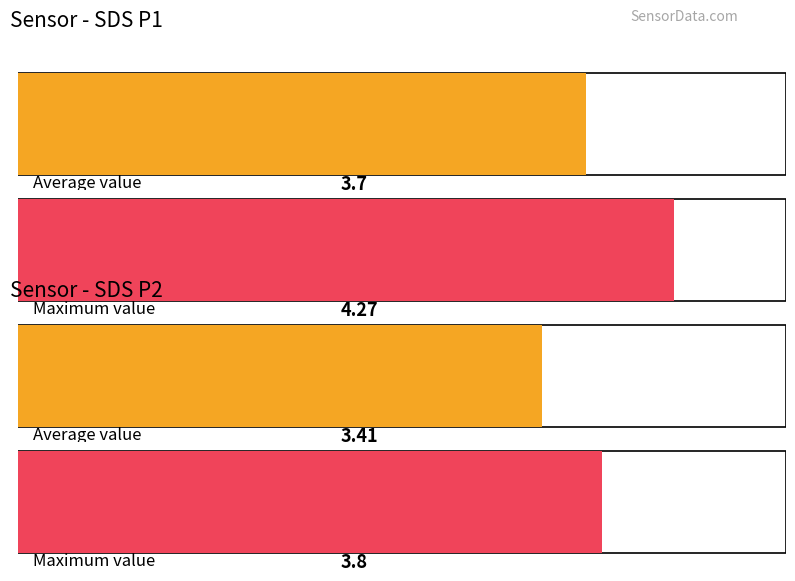

True or false: SDS_P2 has a value of 1.8 at SDS_P1 Max.

False